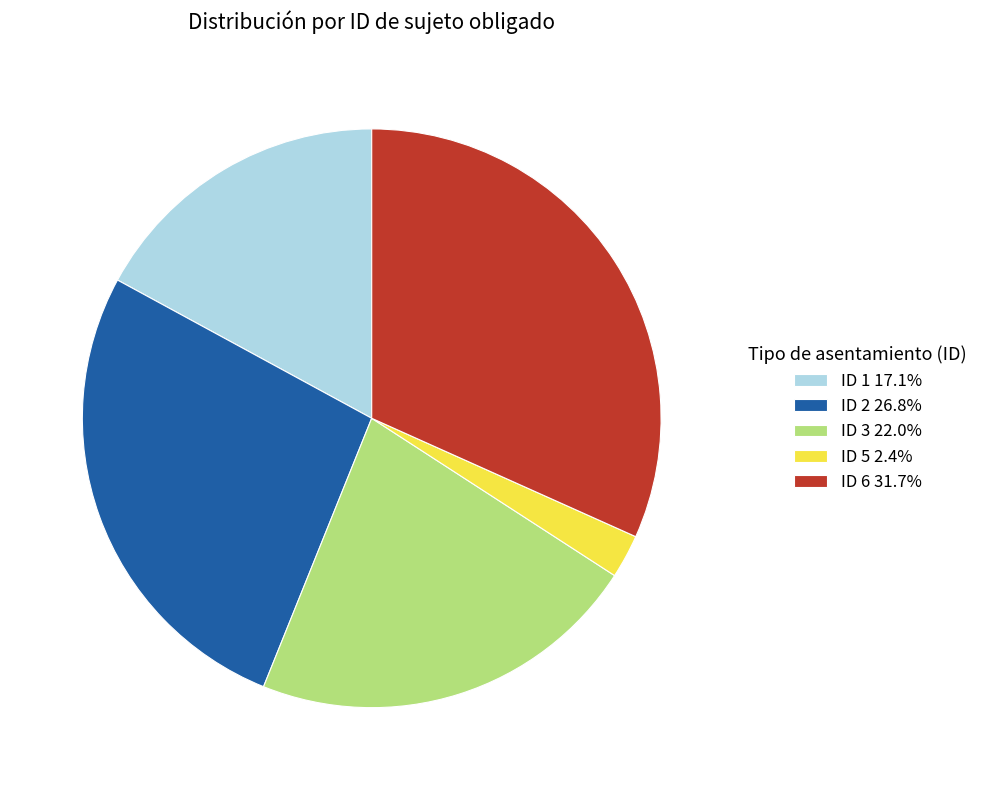

How many slices are in this pie chart?

5